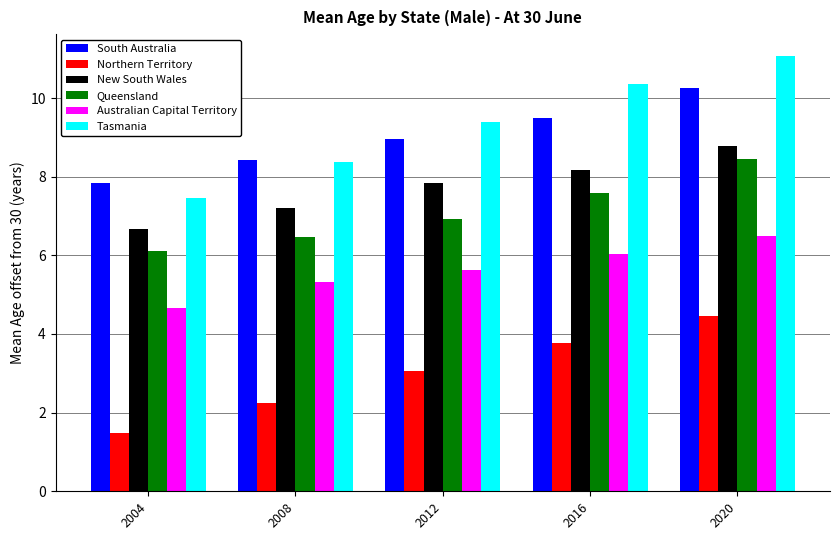

True or false: Tasmania has a value of 3.7 at 2008.

False